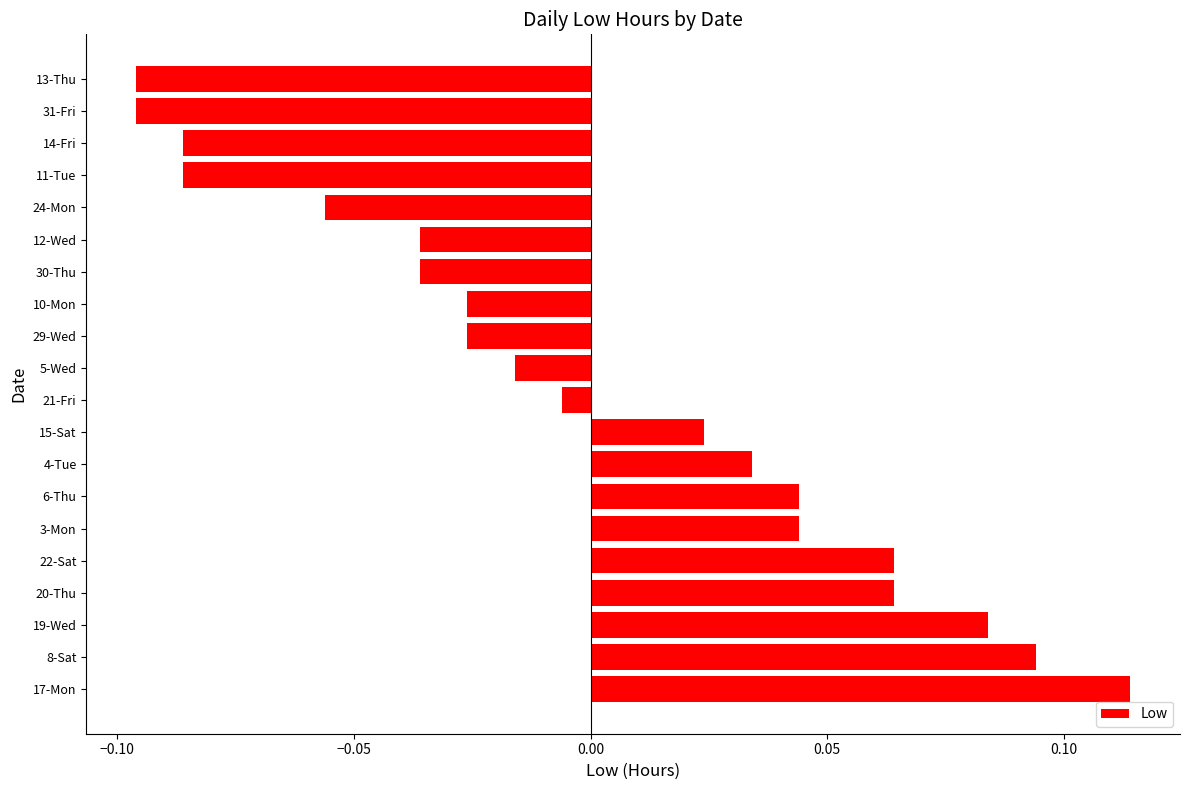

The chart shows a value of 0.1 at 6-Thu. True or false?

False